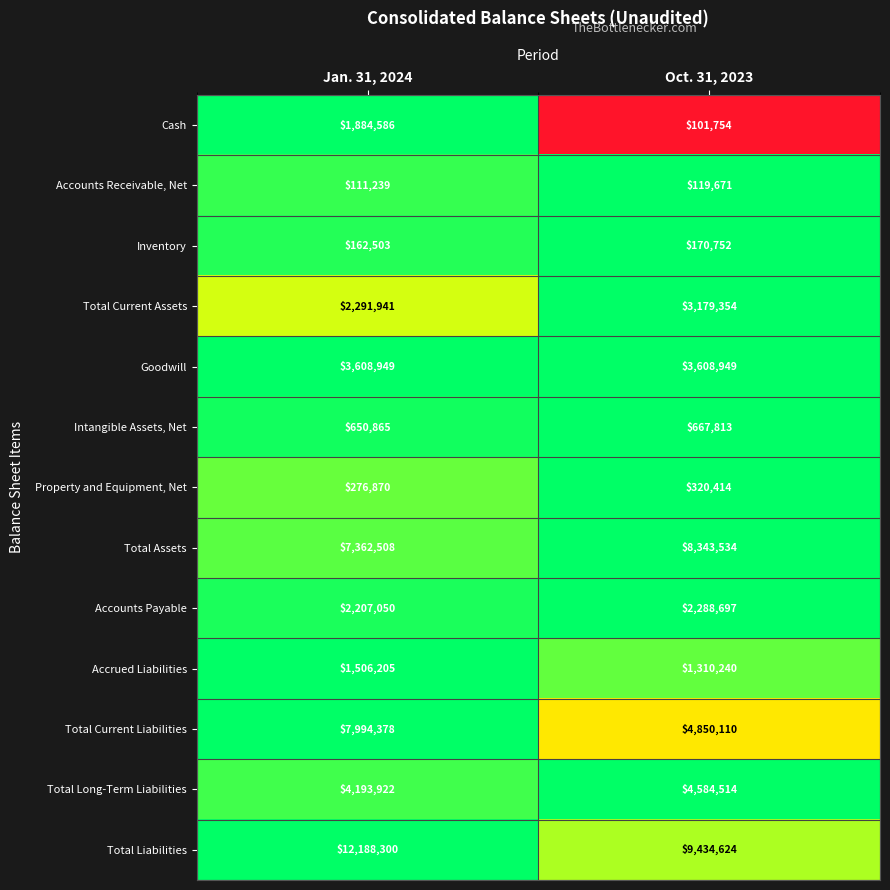

How many series are shown in this chart?

13